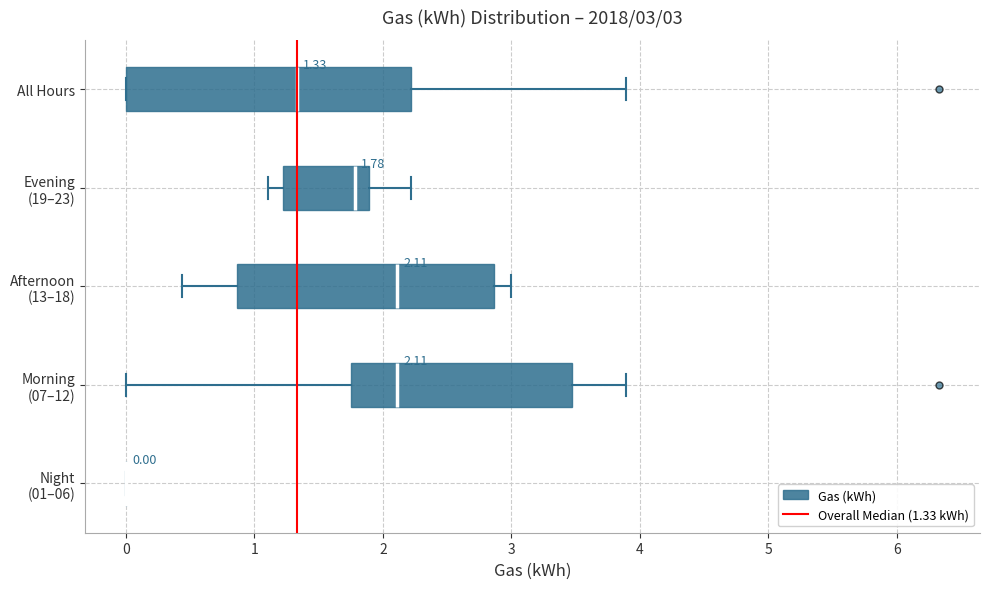

Comparing the boxes themselves (not the whiskers), which one is the widest?

All Hours